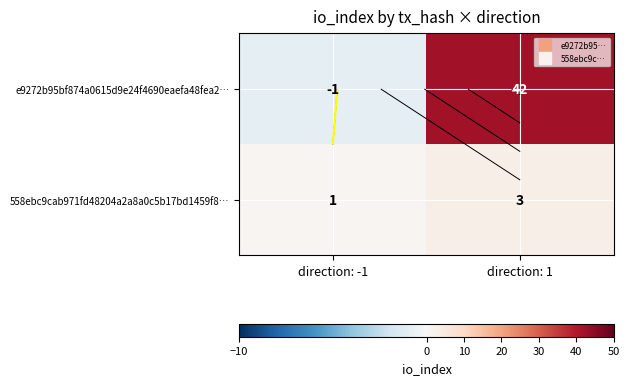

At which category is the sum across all series the highest?

direction: 1